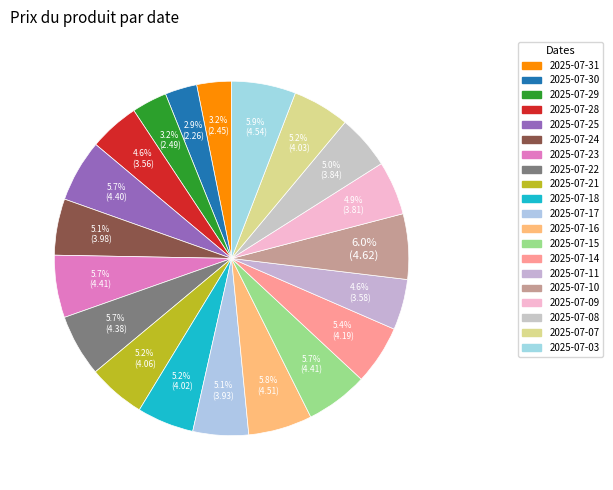

Between 2025-07-17 and 2025-07-29, which is larger?

2025-07-17